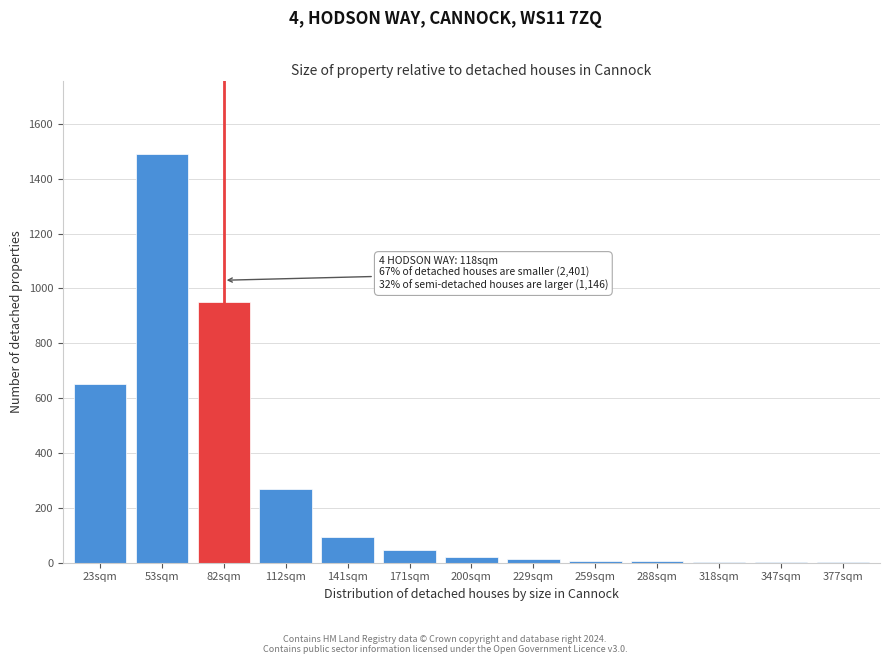

What is the sum of all values?

3551